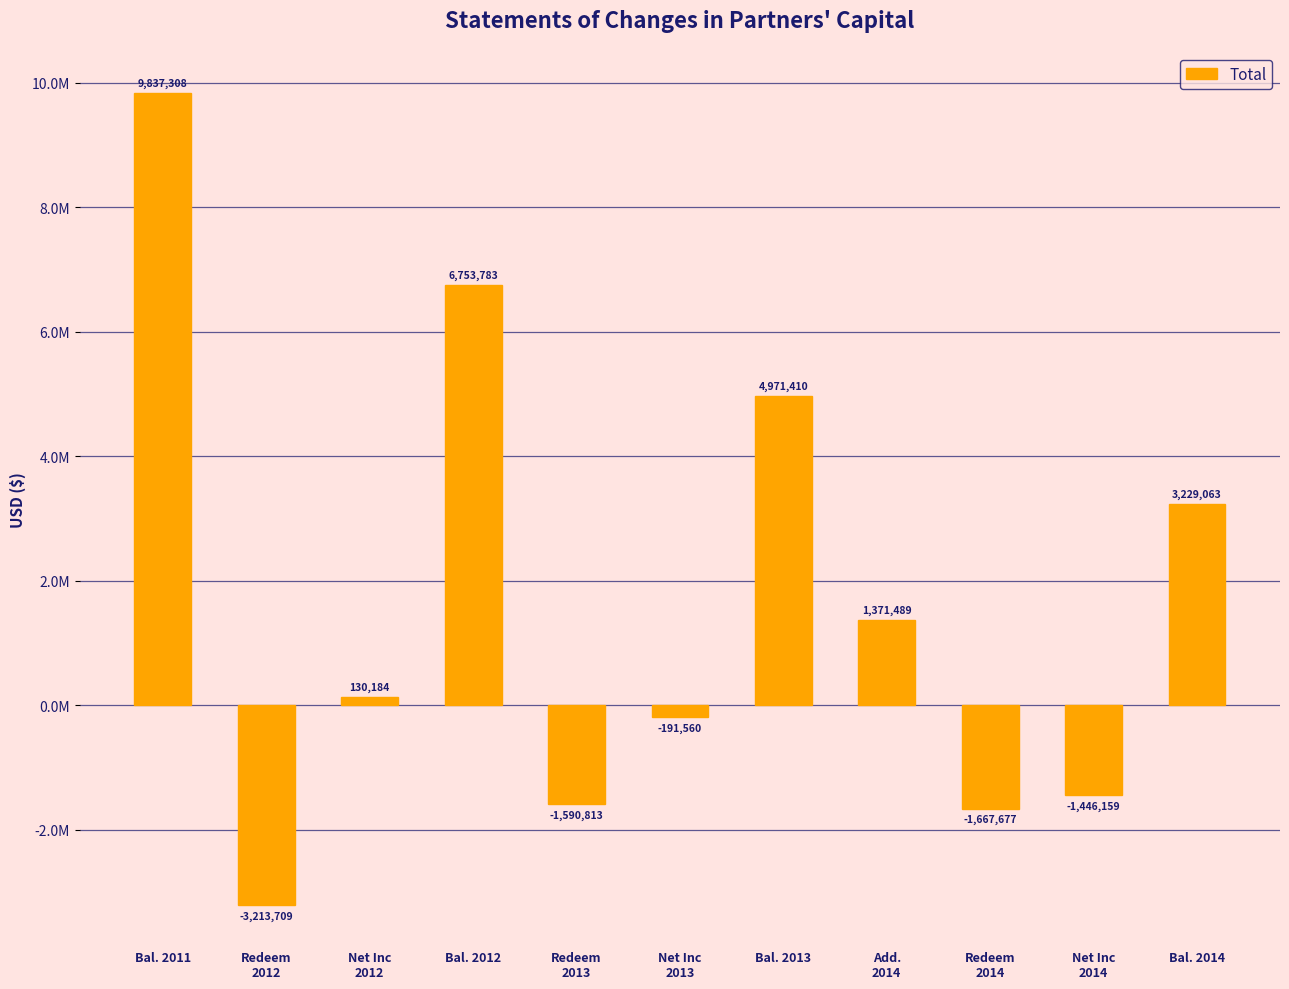

Are the bars horizontal?

No